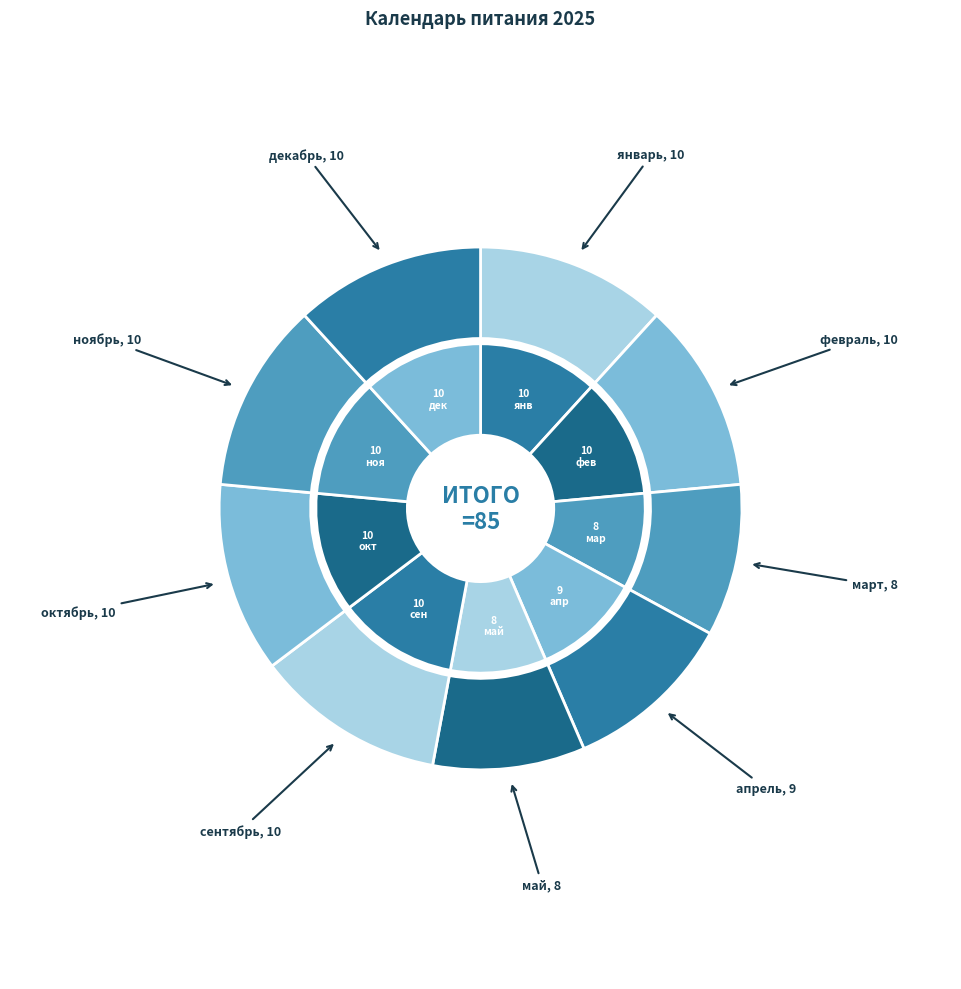

Is it true that сентябрь is 4% of the pie?

False